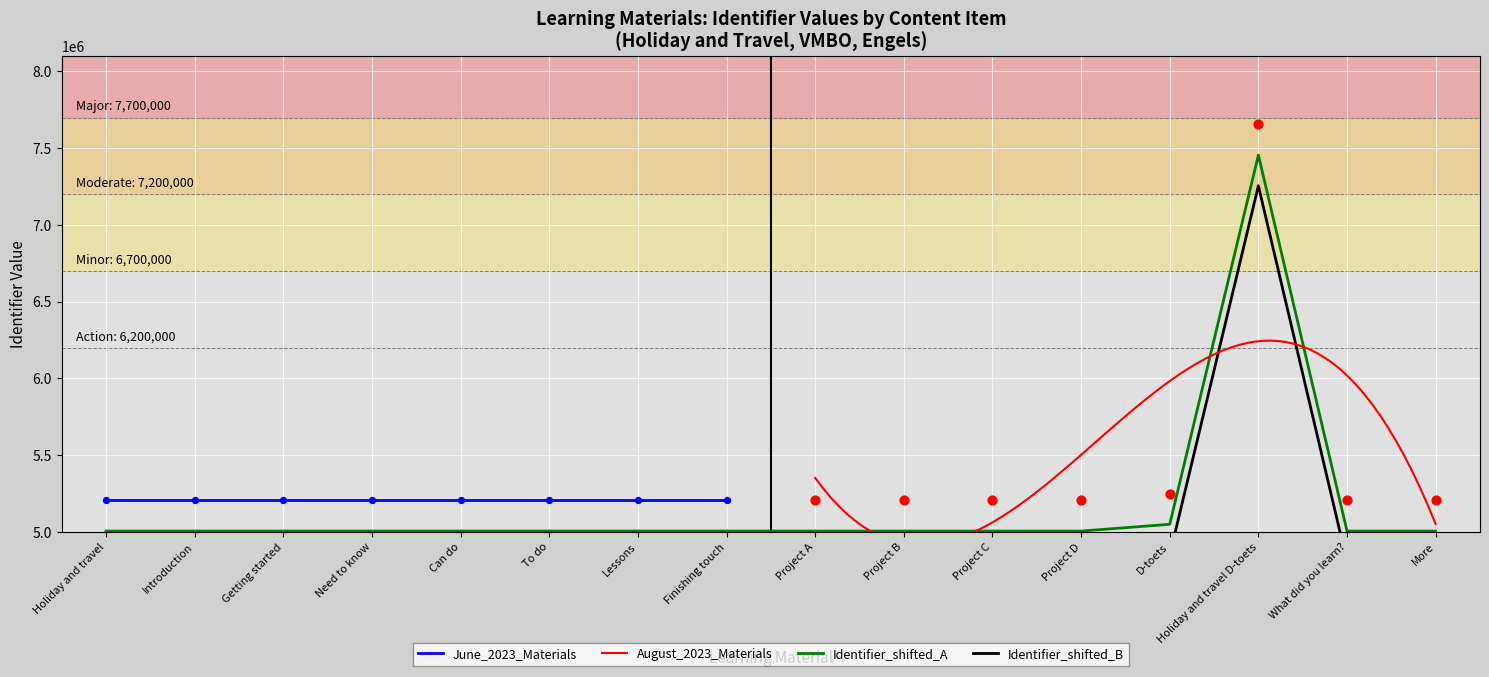

The Identifier_shifted_A series shows 7533718 at Project A. True or false?

False